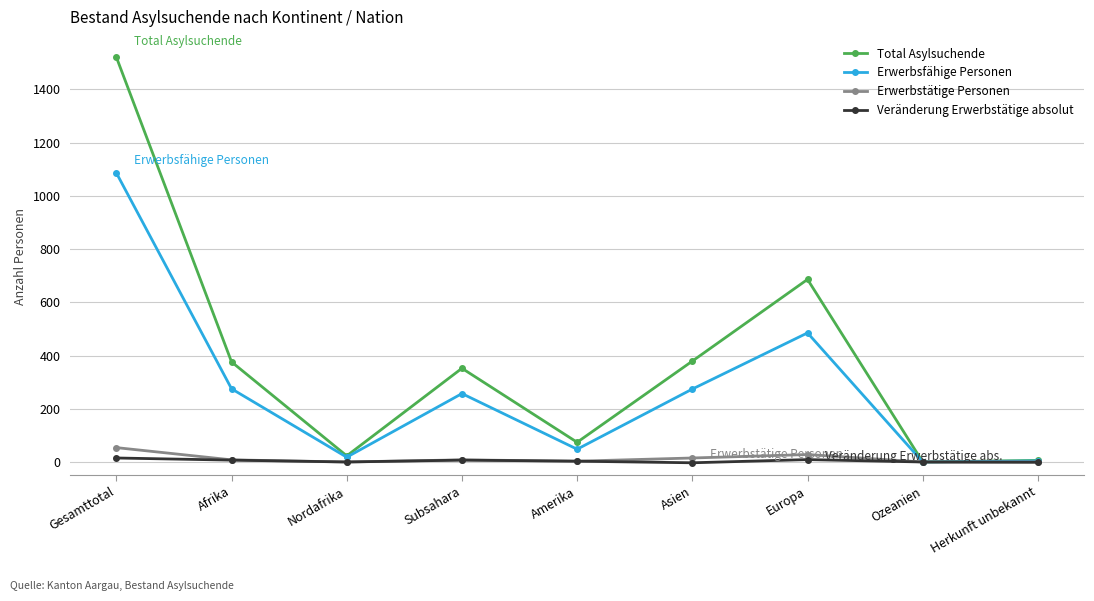

What is the sum of all Total Asylsuchende values?

3417